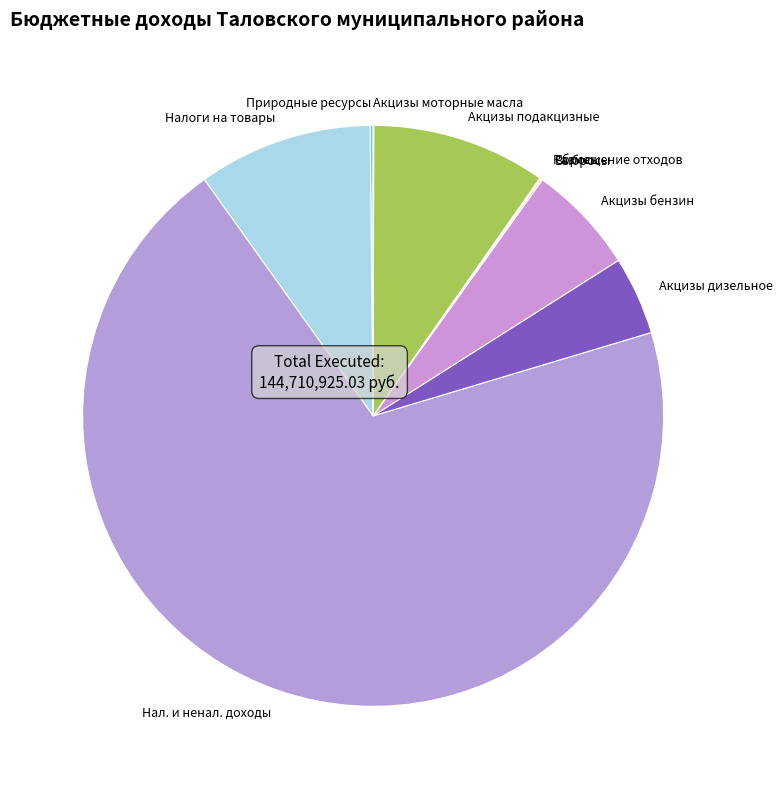

The Акцизы бензин slice represents 20% of the pie. True or false?

False